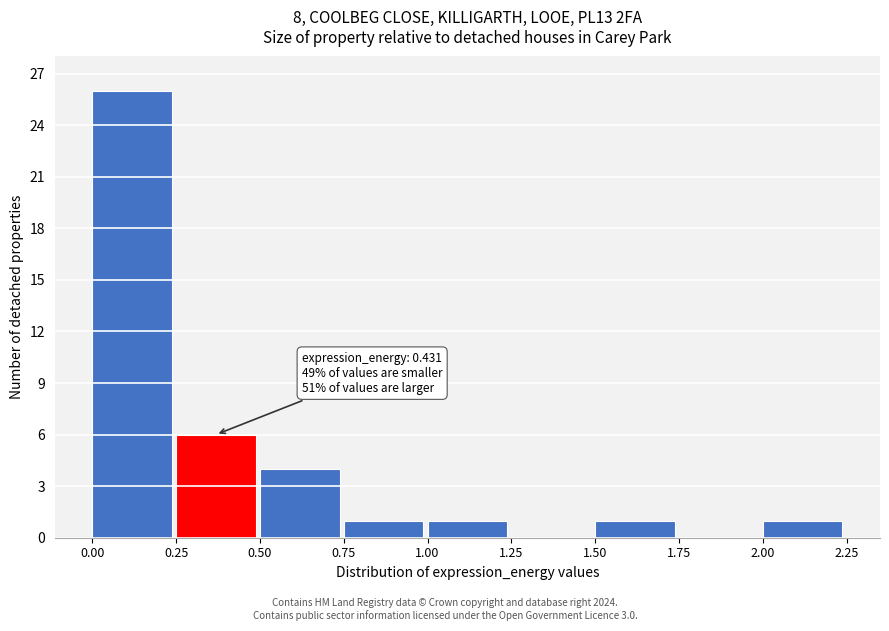

Which range on the x-axis has the tallest bar?

0.00 to 0.25